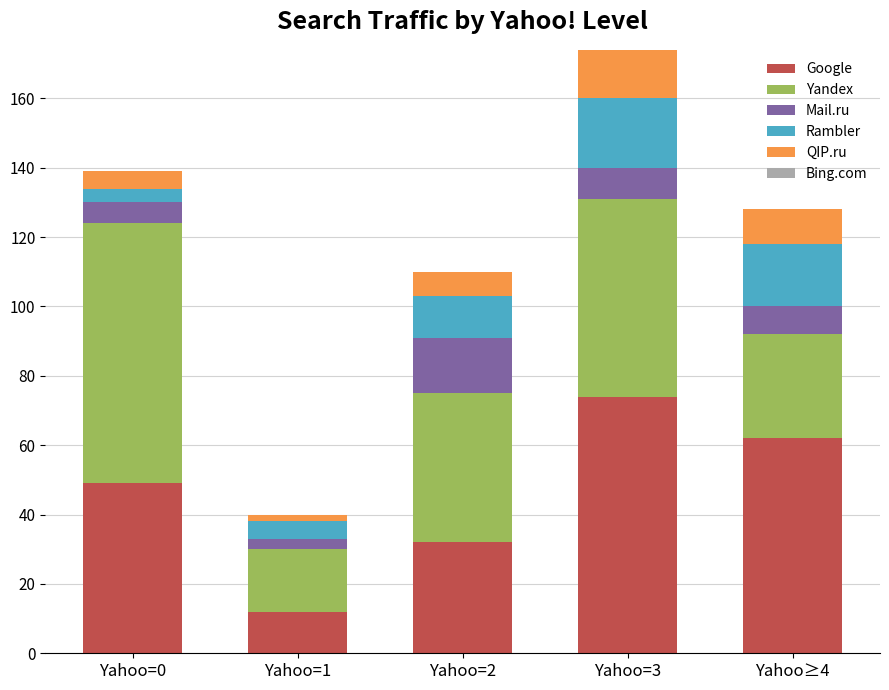

At which category is the sum across all series the highest?

Yahoo=3